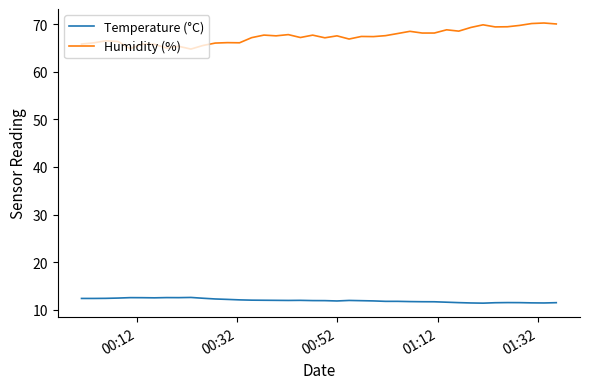

Which series has the largest total across all categories?

Humidity (%)